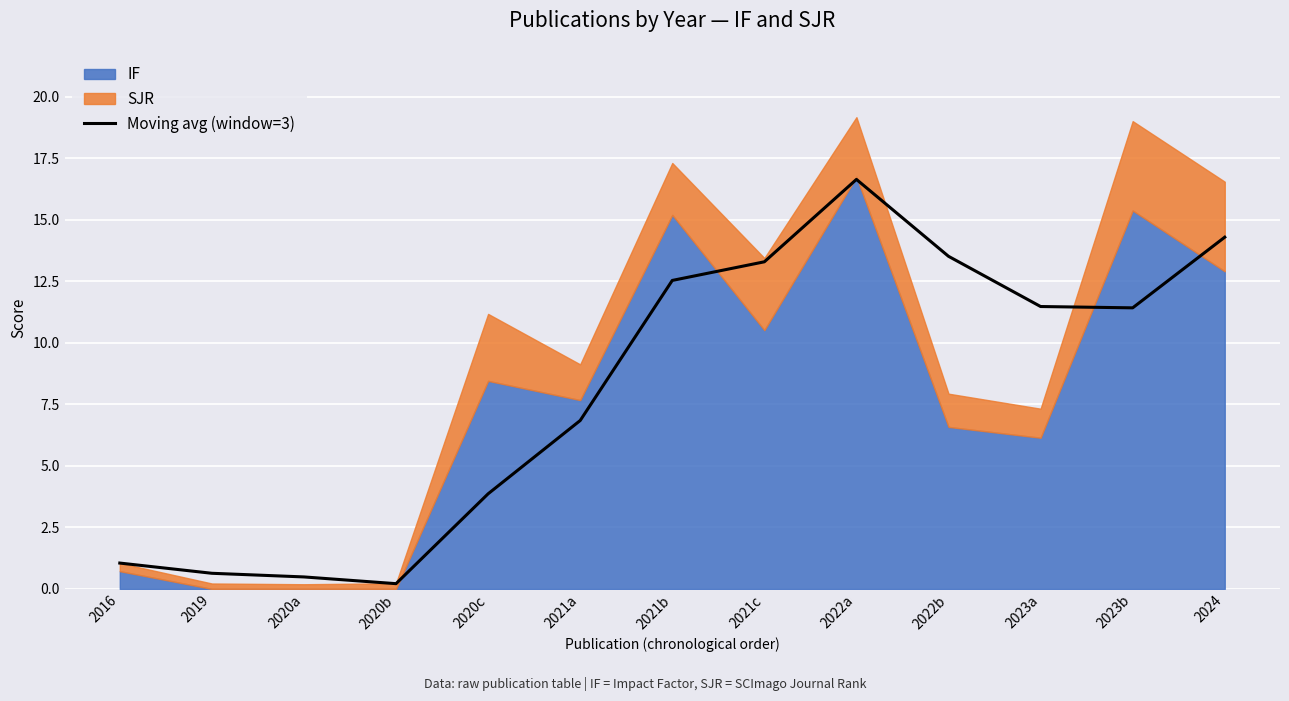

What is the greatest value displayed?

16.6